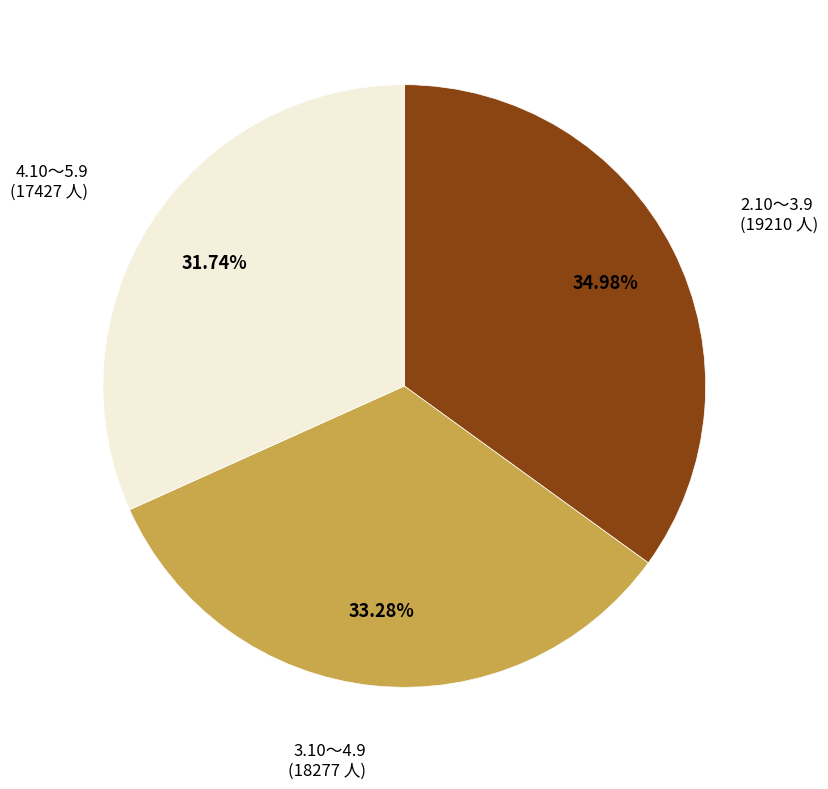

Which slice is the smallest?

4.10～5.9